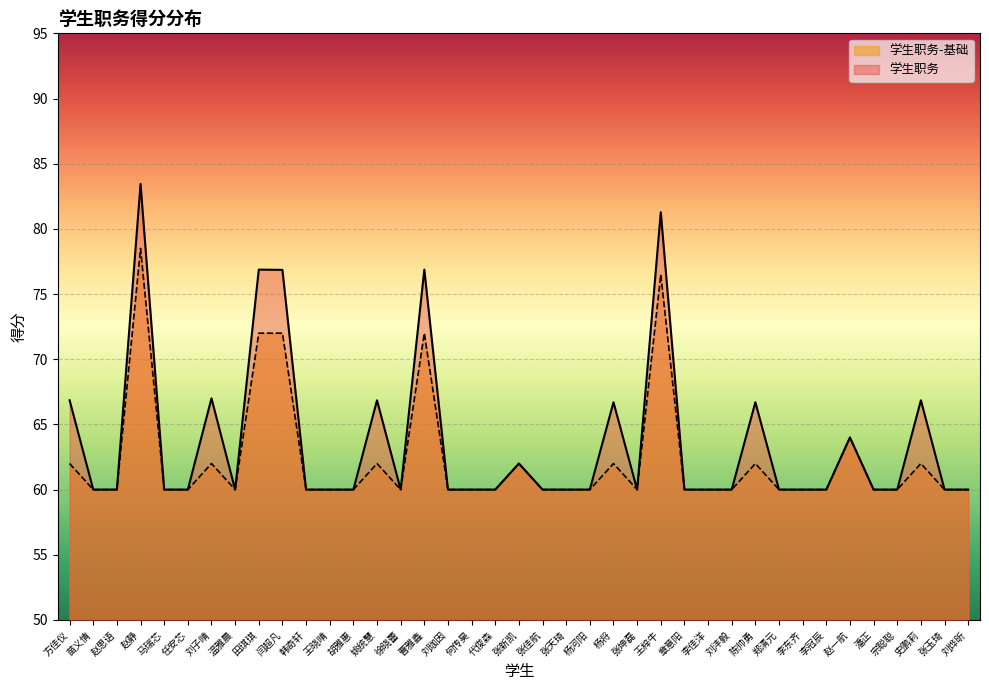

How many lines are shown in the chart?

2